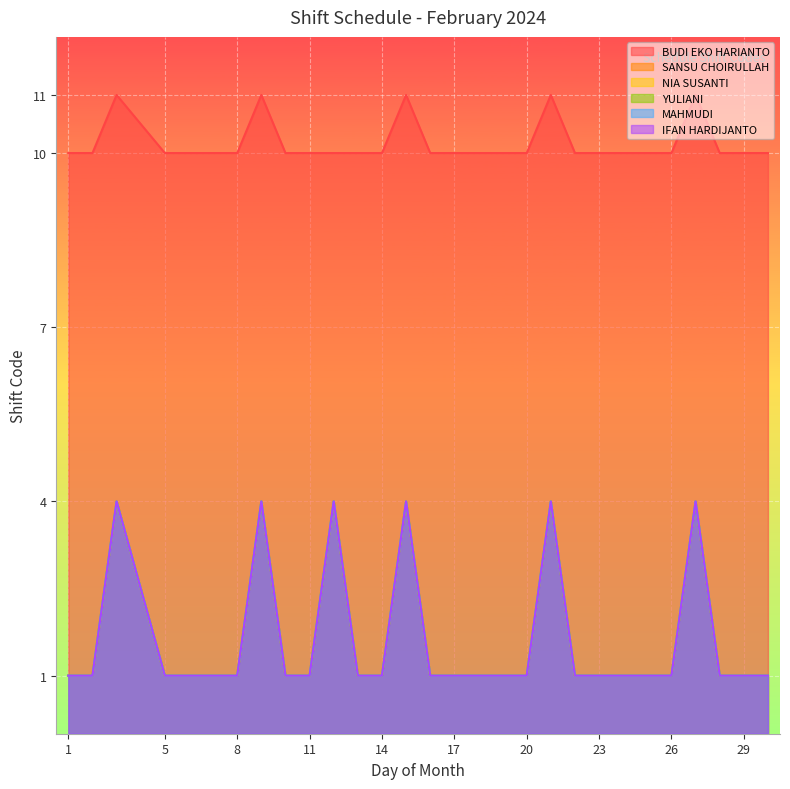

How many categories are shown in the chart?

29